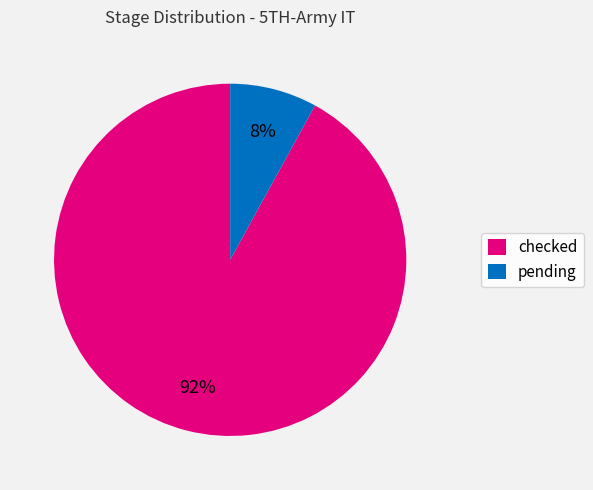

Is it true that checked is 98% of the pie?

False